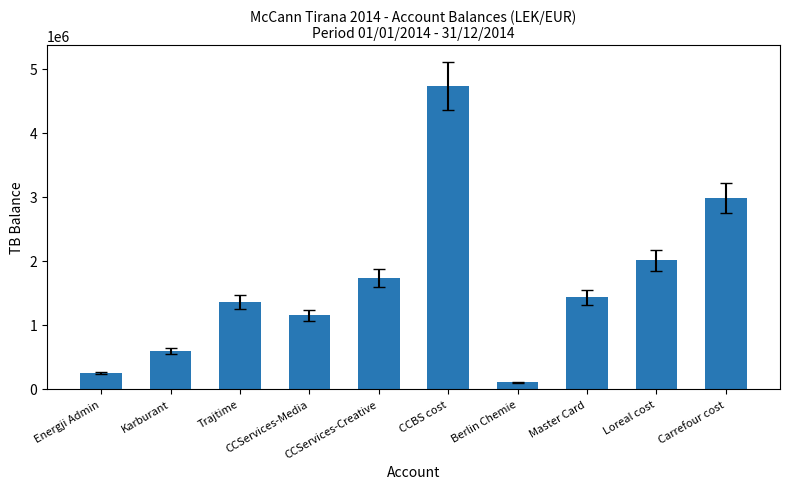

What position from the left is CCServices-Media?

4